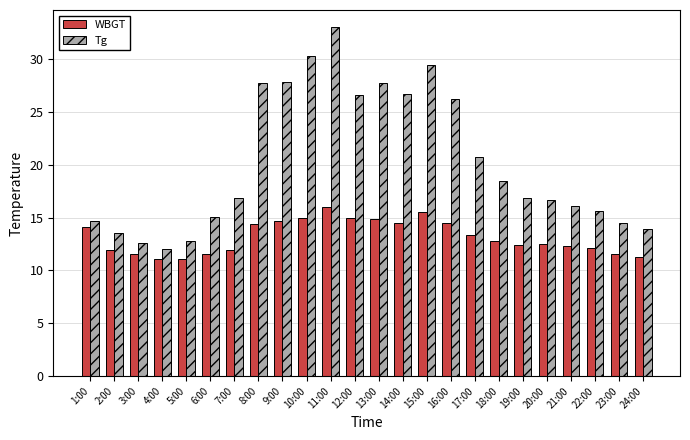

Rank the series at 16:00 from highest to lowest value.

Tg, WBGT